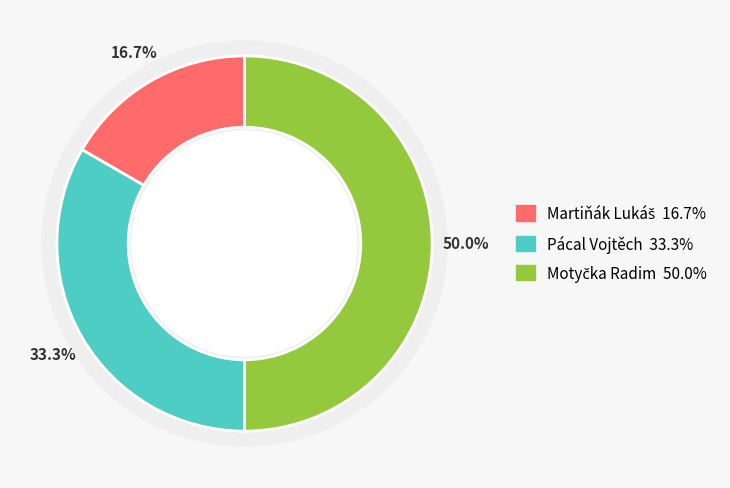

What is the total percentage of Martiňák Lukáš and Pácal Vojtěch?

50.0%